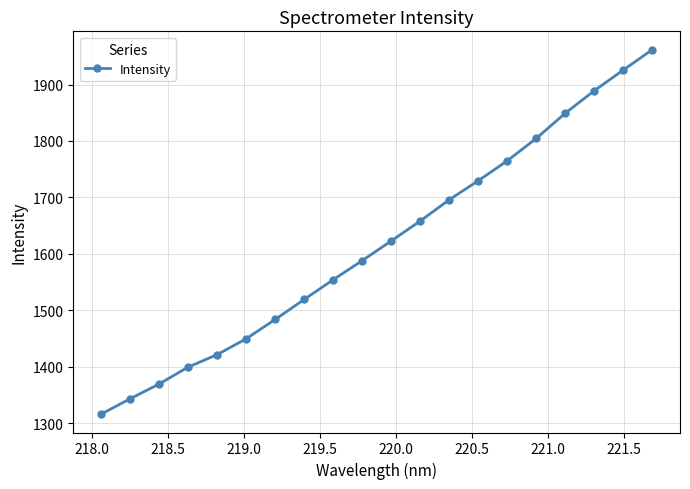

What is the difference between the second highest and second lowest values?

583.1